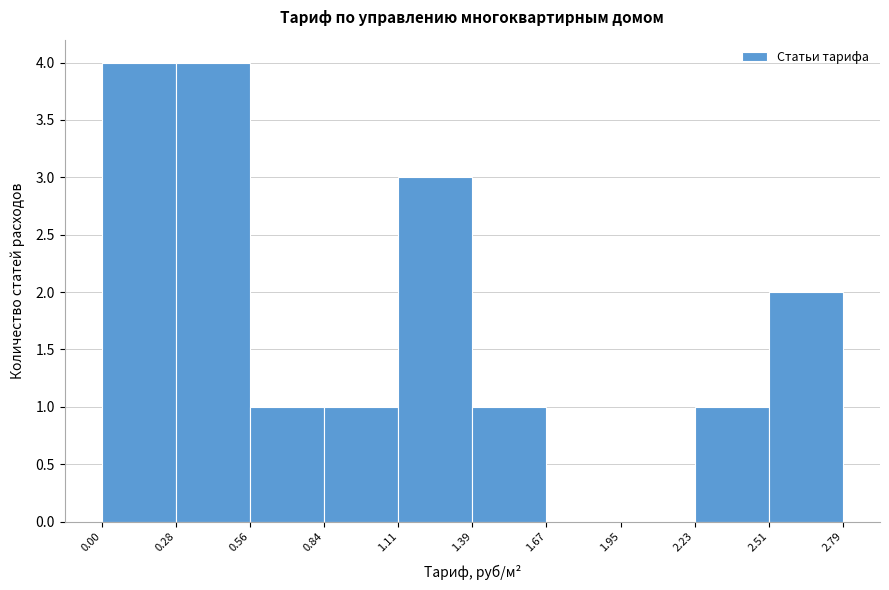

How tall is the bar that spans 0.84 to 1.11 on the x-axis? The values are not printed on the chart, so give them approximately, as read against the axis.

1